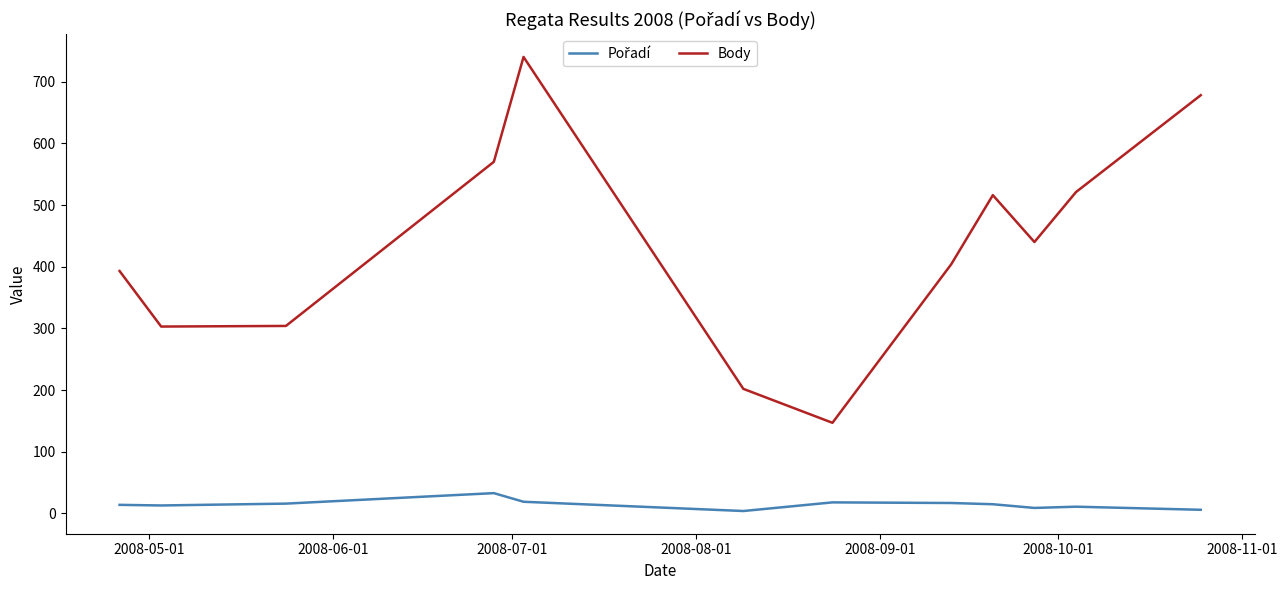

Which series has the largest total across all categories?

Body